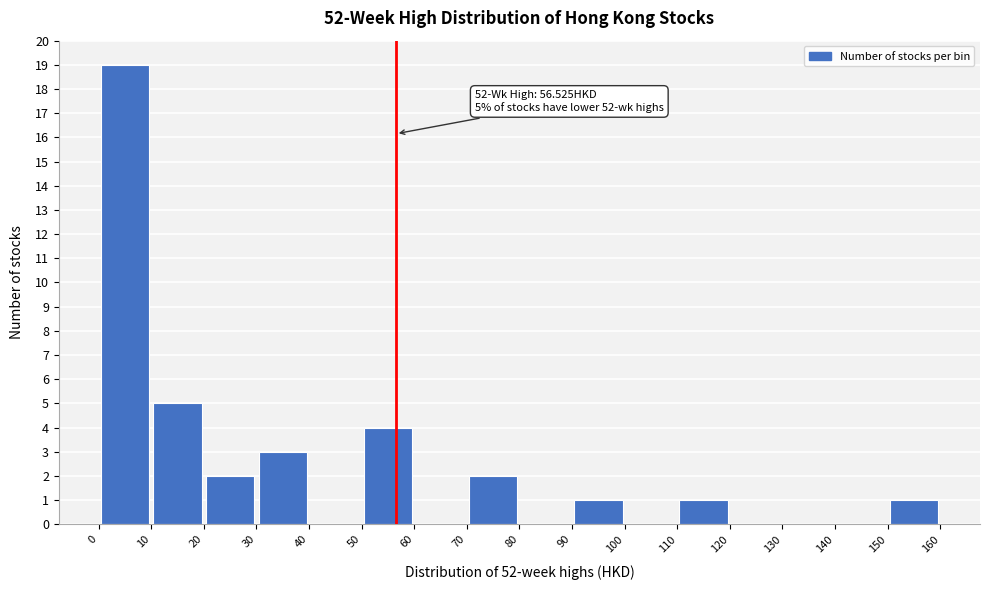

Over which range of the x-axis is the bar tallest?

0 to 10